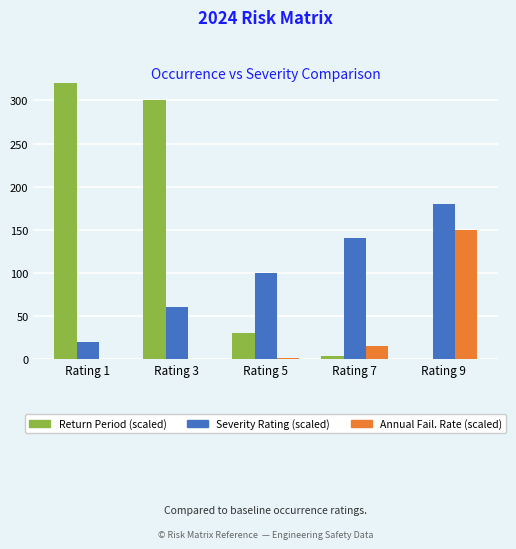

What is the value of the Annual Failure Rate (scaled) bar at the 5th from the left?

150.0